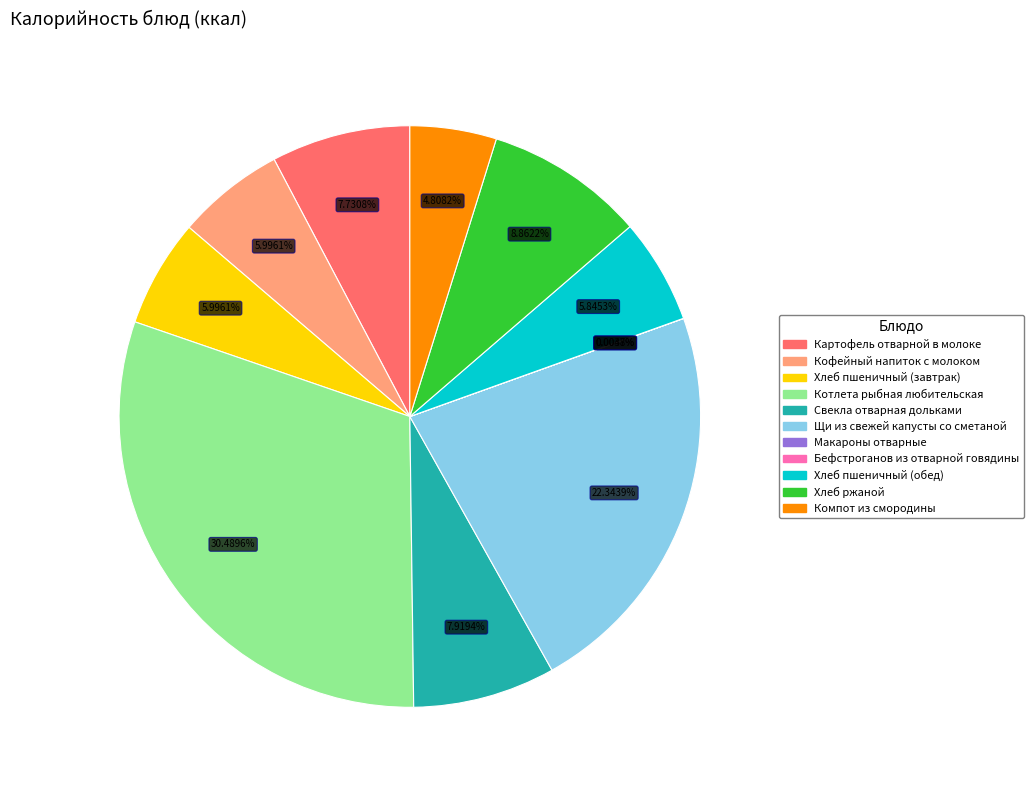

To the nearest percent, what percentage of the pie is Свекла отварная дольками?

8%